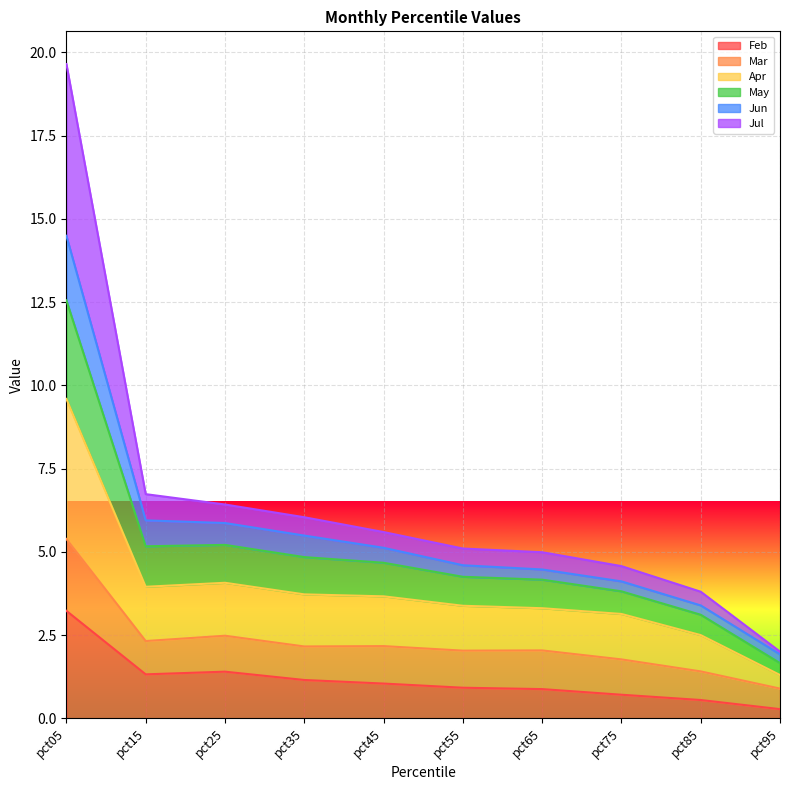

Read the Feb value at pct25.

1.4